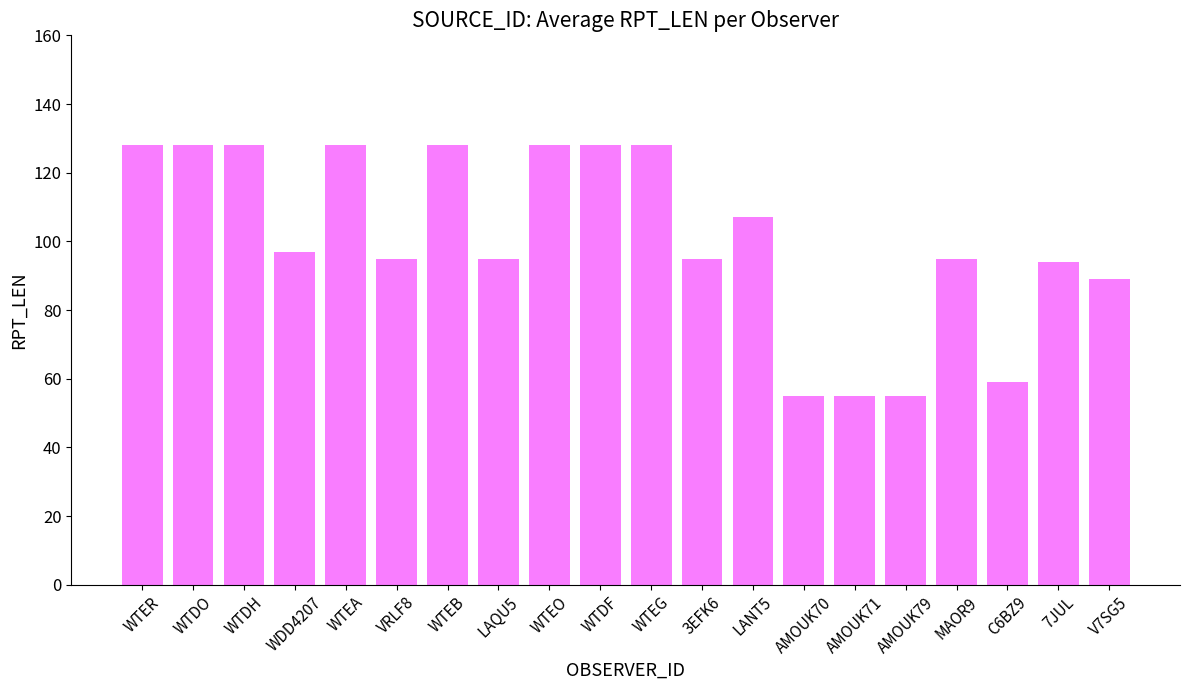

The chart shows a value of 167 at 3EFK6. True or false?

False